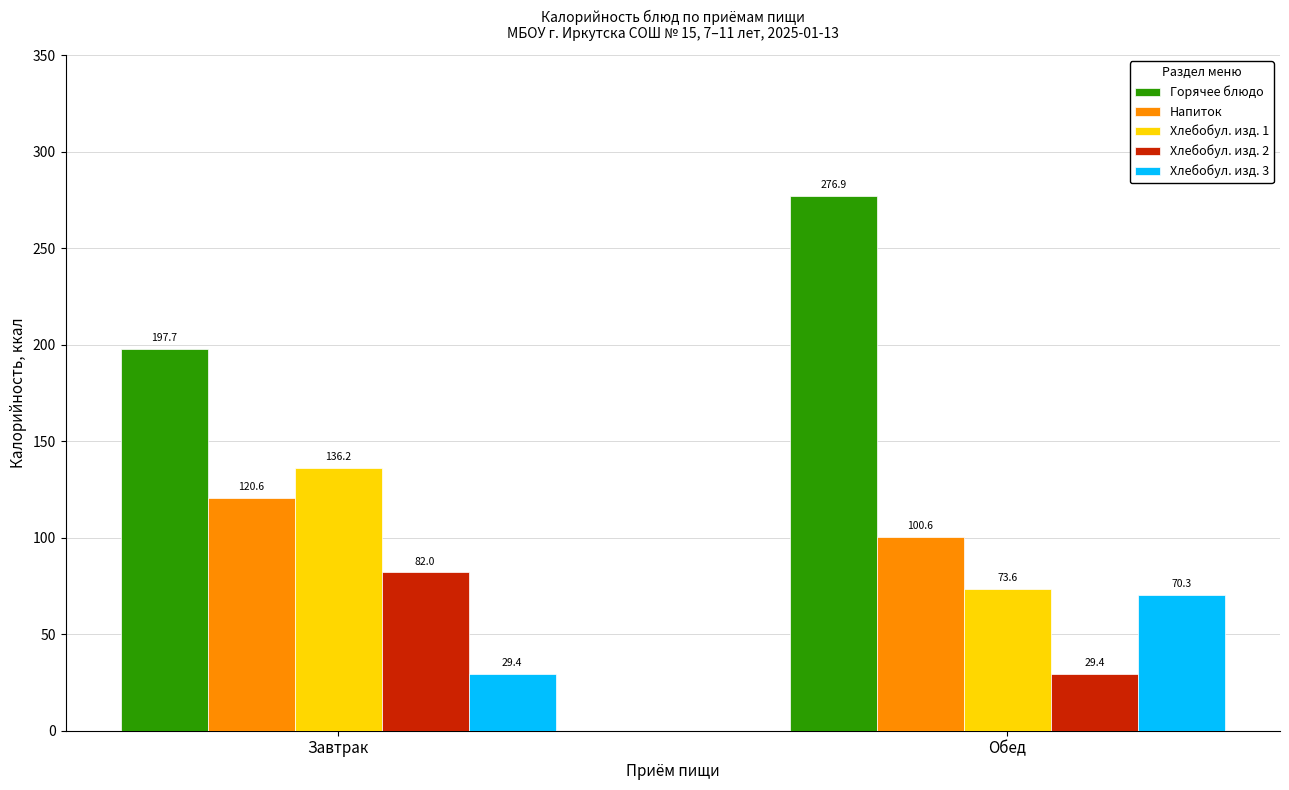

True or false: Хлебобул. изд. 1 has a value of 125.9 at Обед.

False